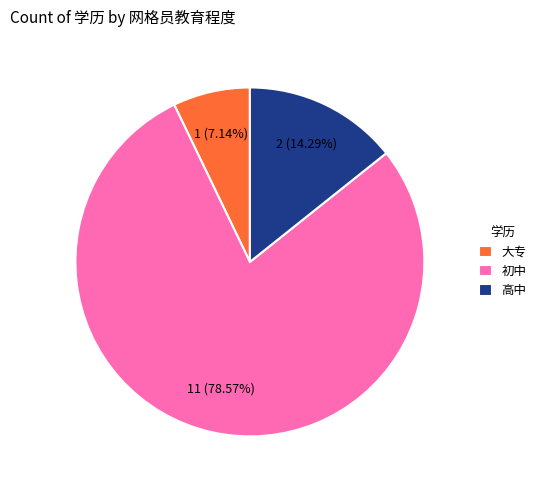

Which category has the smallest portion of the pie?

大专